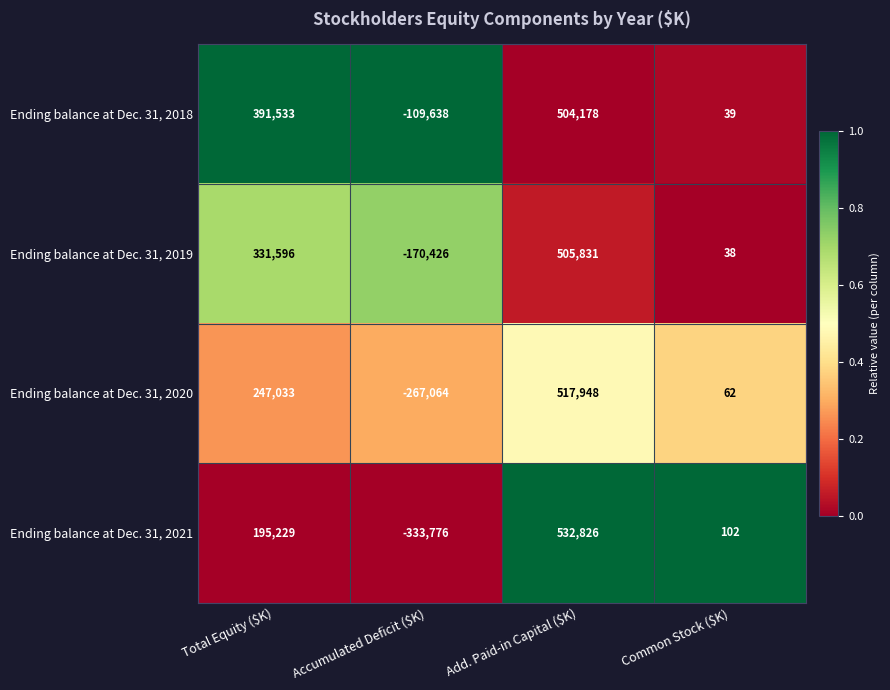

At Common Stock ($K), list the series in order from largest to smallest.

Ending balance at Dec. 31, 2021, Ending balance at Dec. 31, 2020, Ending balance at Dec. 31, 2018, Ending balance at Dec. 31, 2019